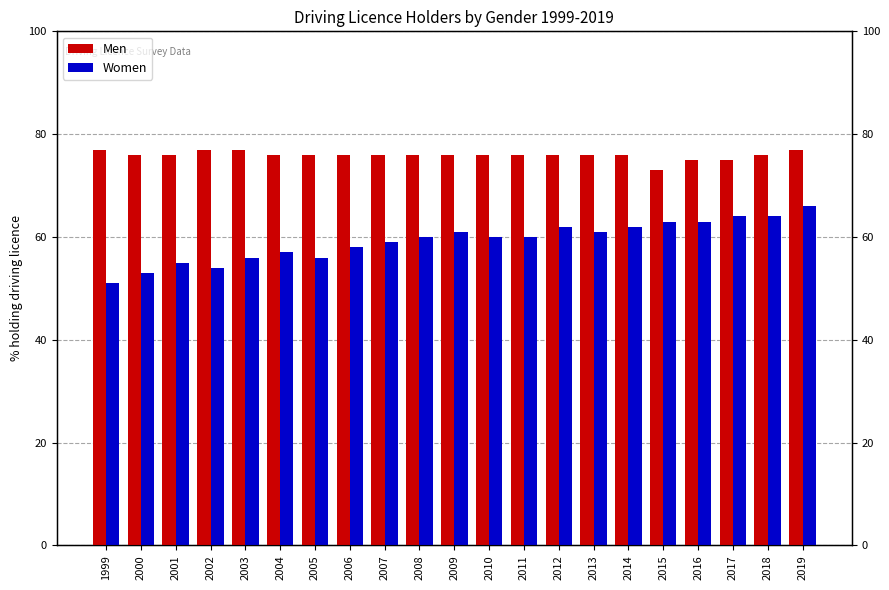

What is the total value across all series at 2013?

137